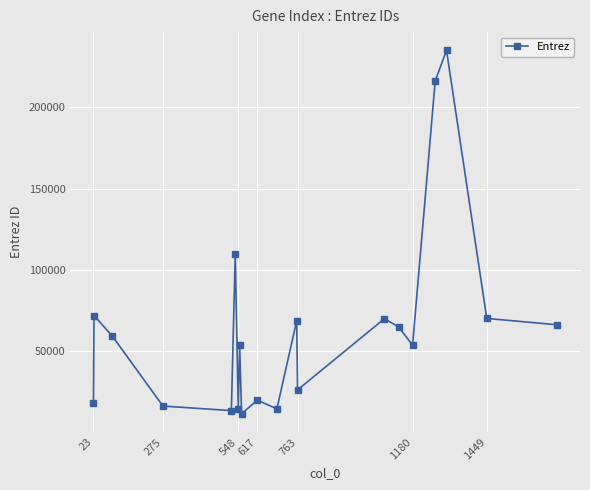

What is the sum of all values?

1277124